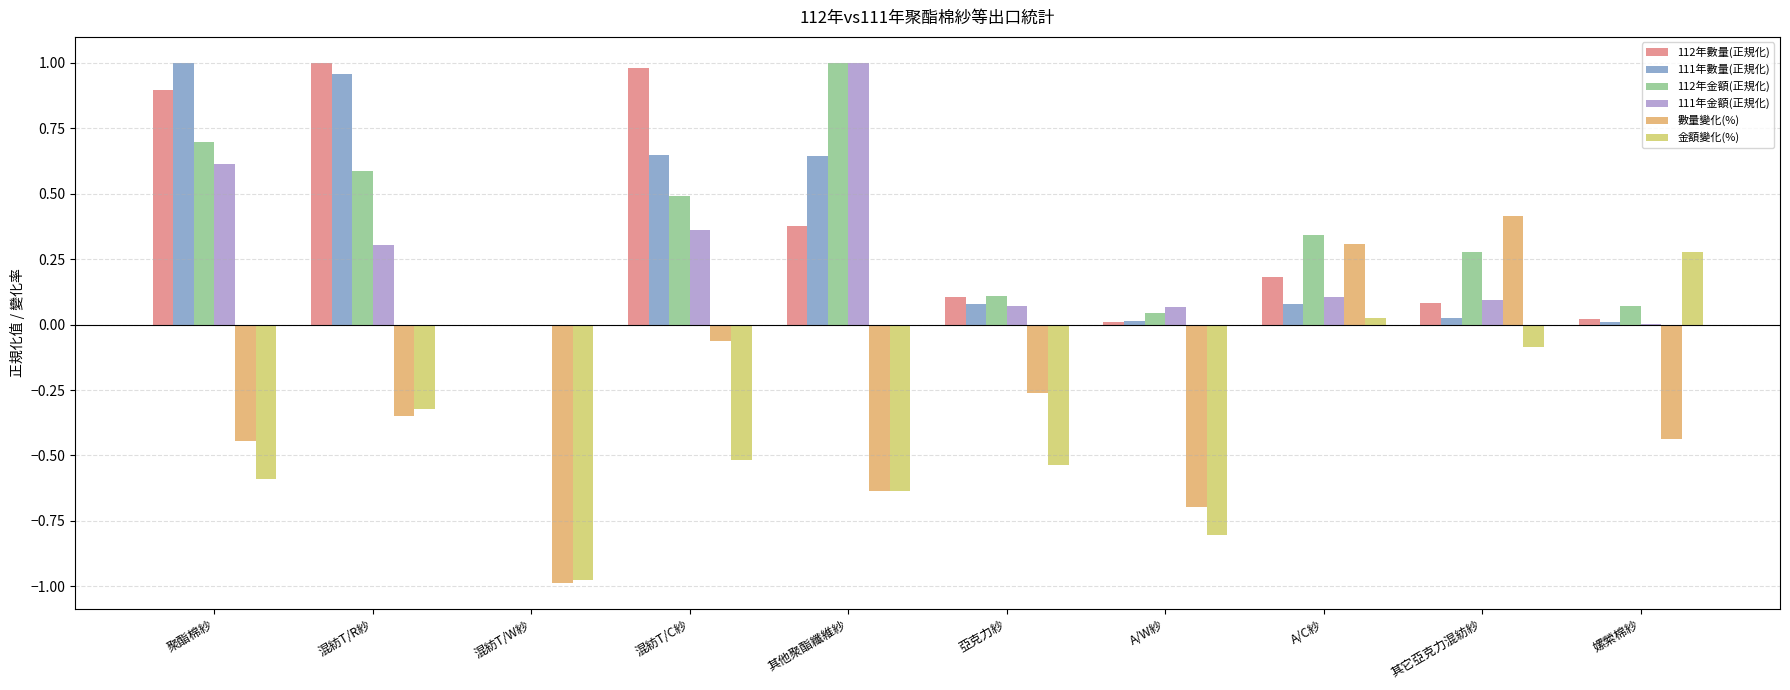

Does the chart contain stacked bars?

No